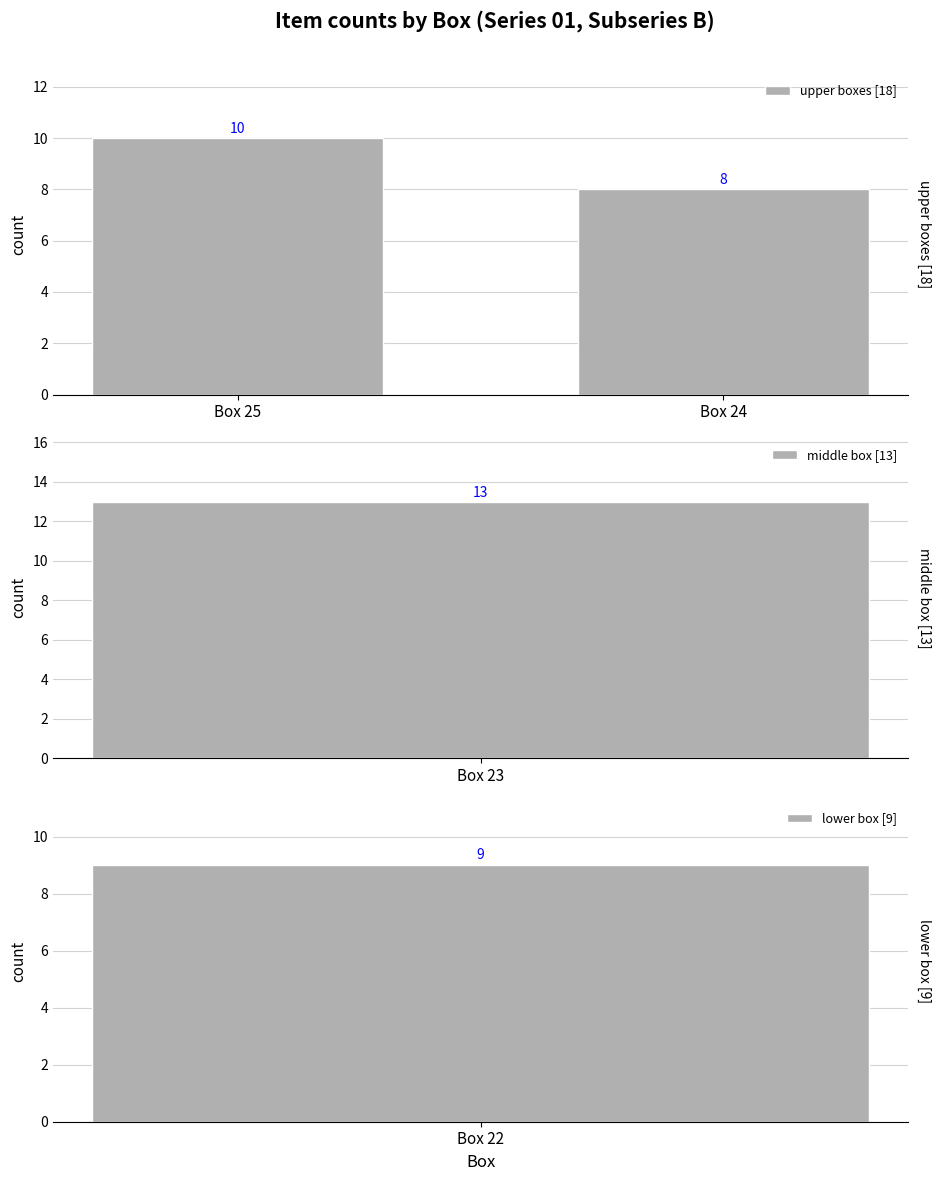

What is the minimum value for upper boxes [18]?

8